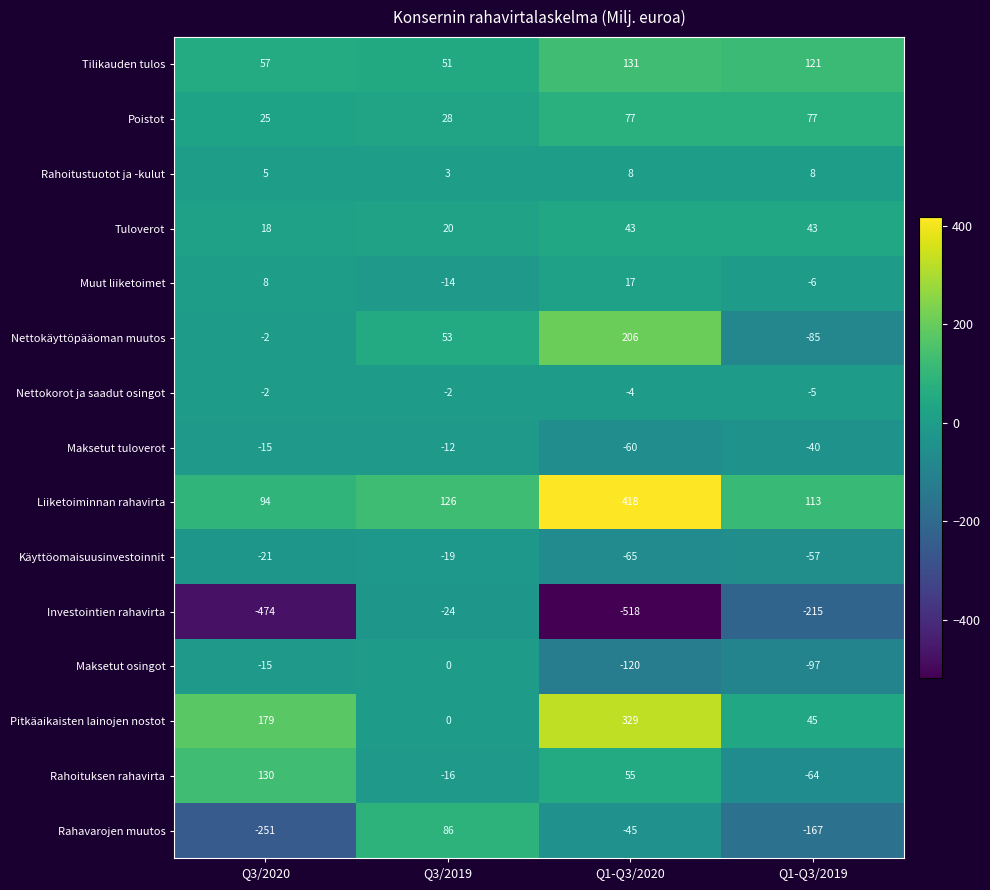

What is the sum of the Nettokäyttöpääoman muutos values at Q1-Q3/2020 and Q3/2019?

259